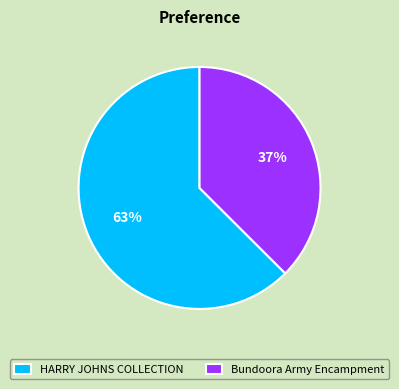

Combined, do HARRY JOHNS COLLECTION and Bundoora Army Encampment account for over 50%?

Yes